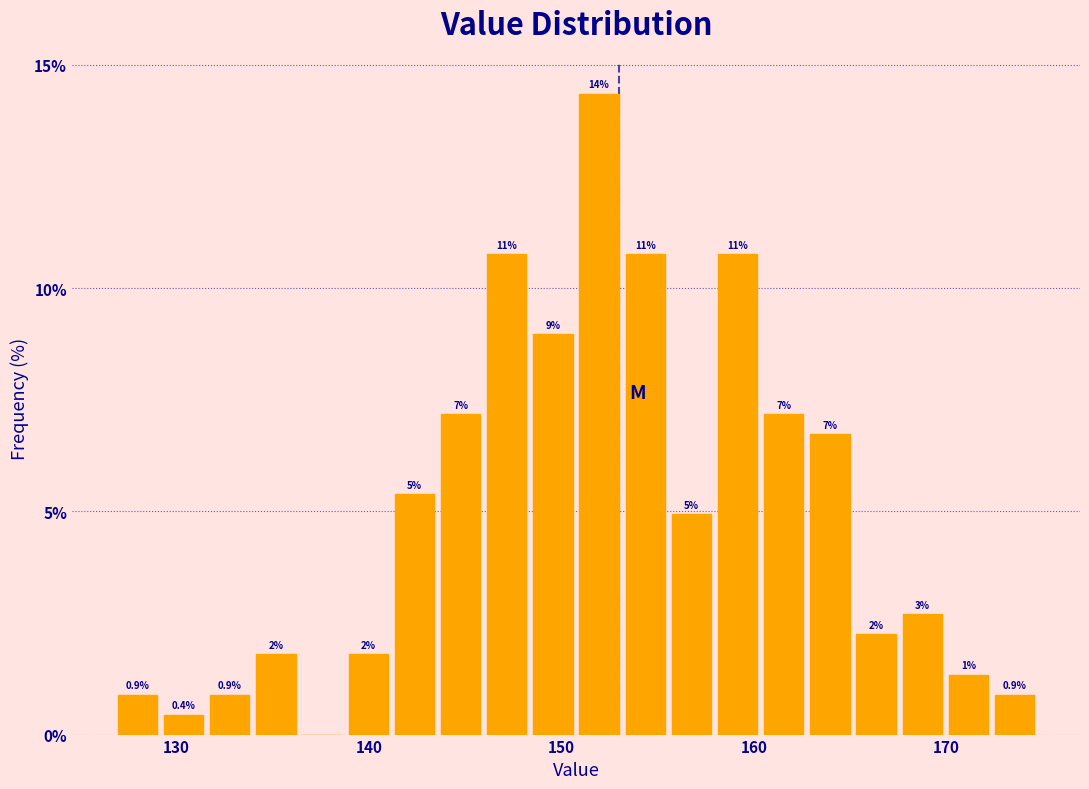

Around what value on the x-axis is the tallest bar? Give the approximate position of its centre, as read against the axis.

152